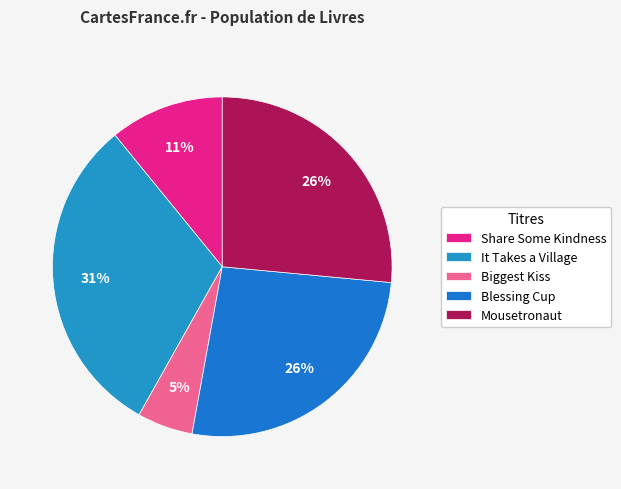

Count the number of slices in the pie.

5